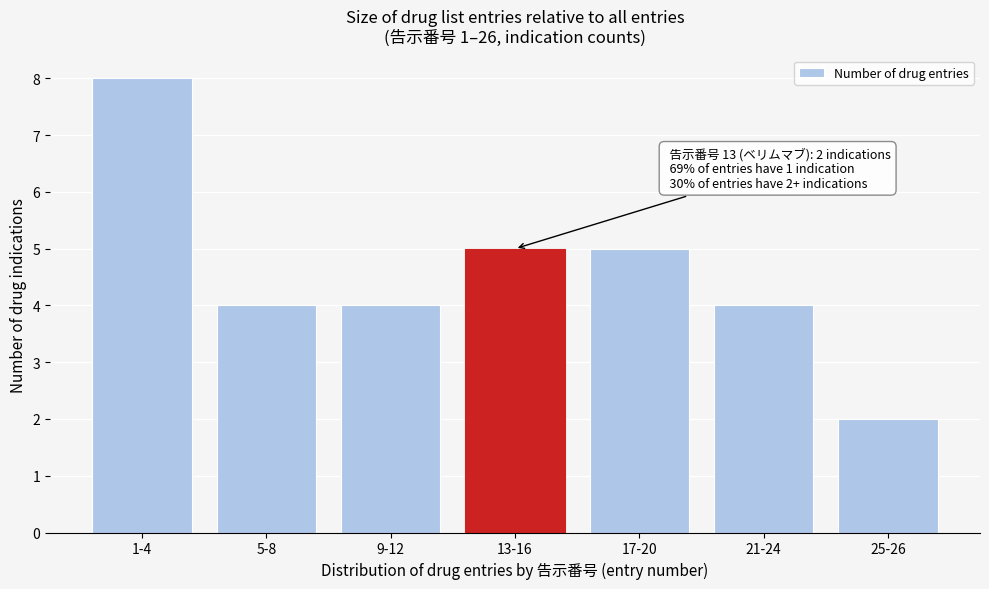

Reading right to left, what are all the values shown in this chart?

25-26=2	21-24=4	17-20=5	13-16=5	9-12=4	5-8=4	1-4=8